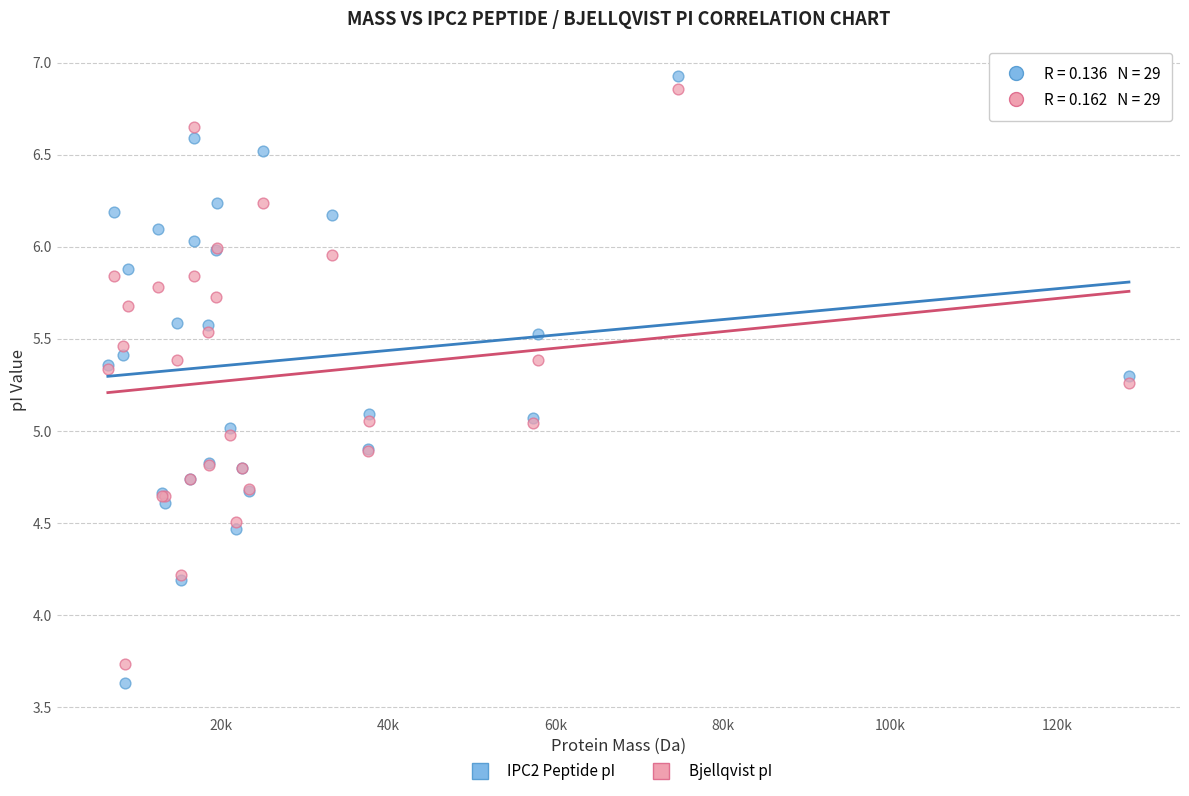

Which series has the largest Y range (max minus min)?

IPC2 Peptide pI